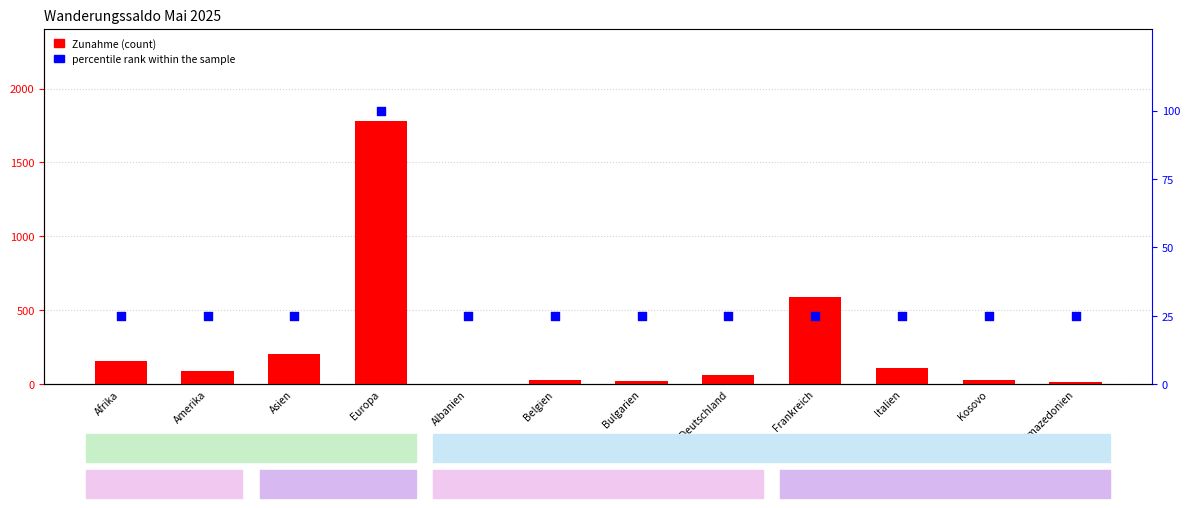

What are all the series names shown in the legend?

Zunahme, percentile rank within the sample